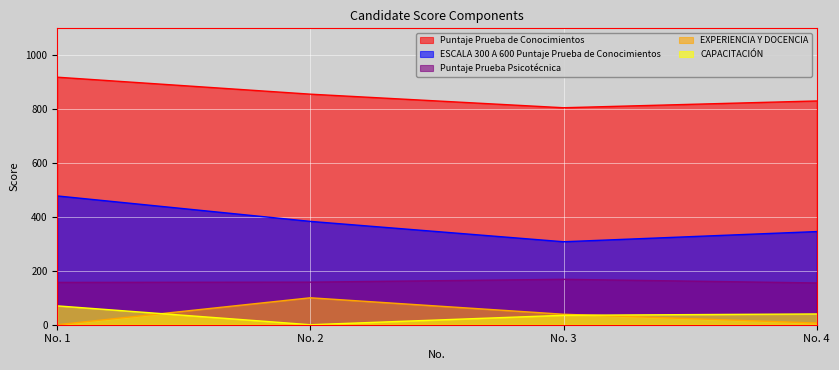

Rank the categories by Puntaje Prueba de Conocimientos value from lowest to highest.

No. 3, No. 4, No. 2, No. 1